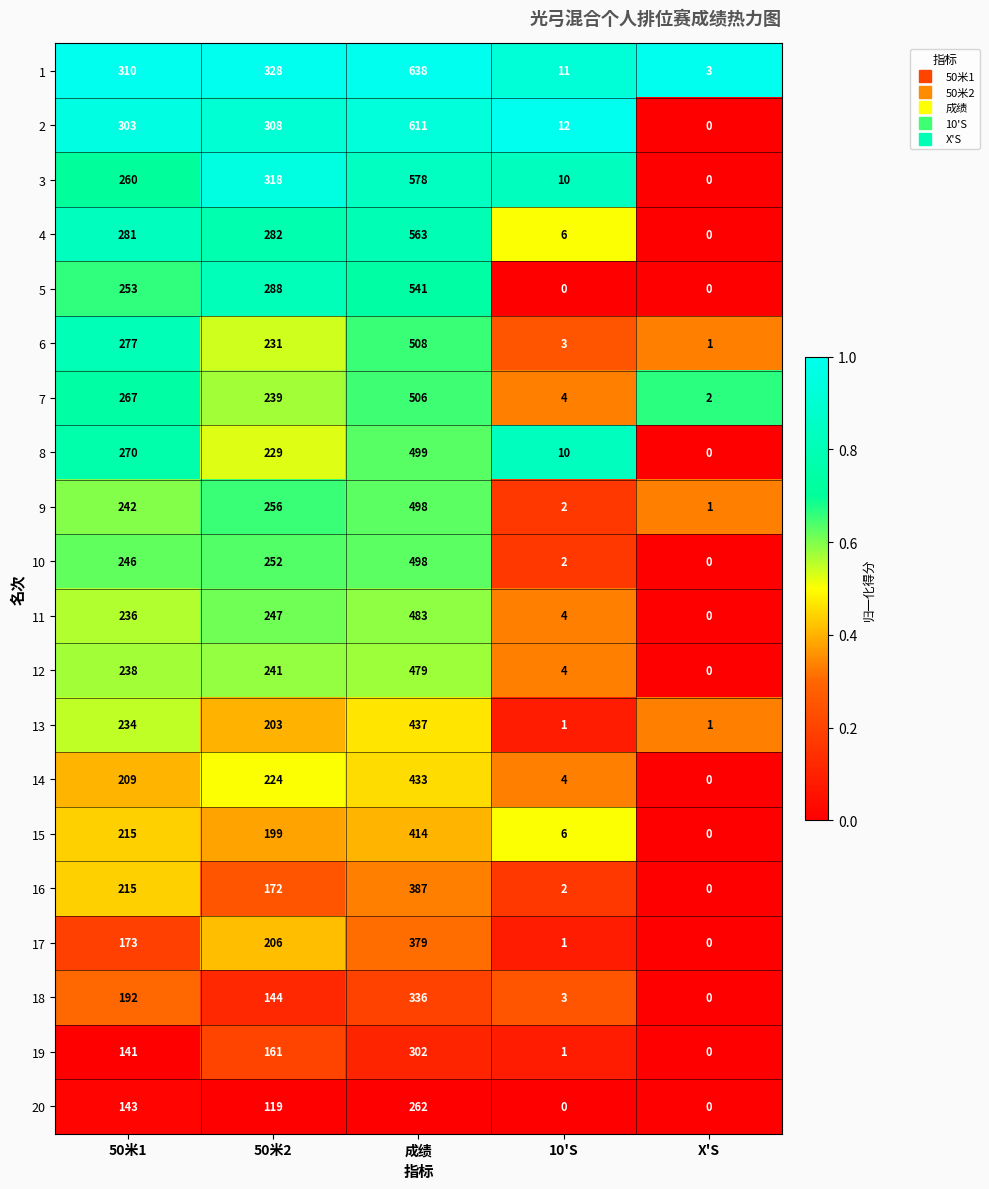

Which series has the largest total across all categories?

1